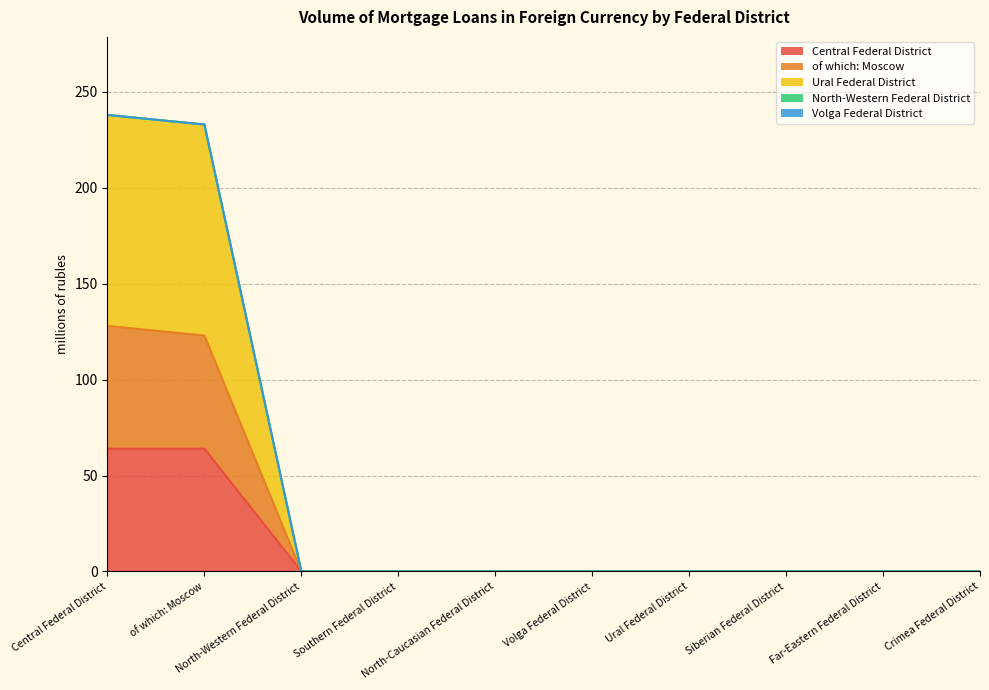

Count the number of categories in the chart.

10